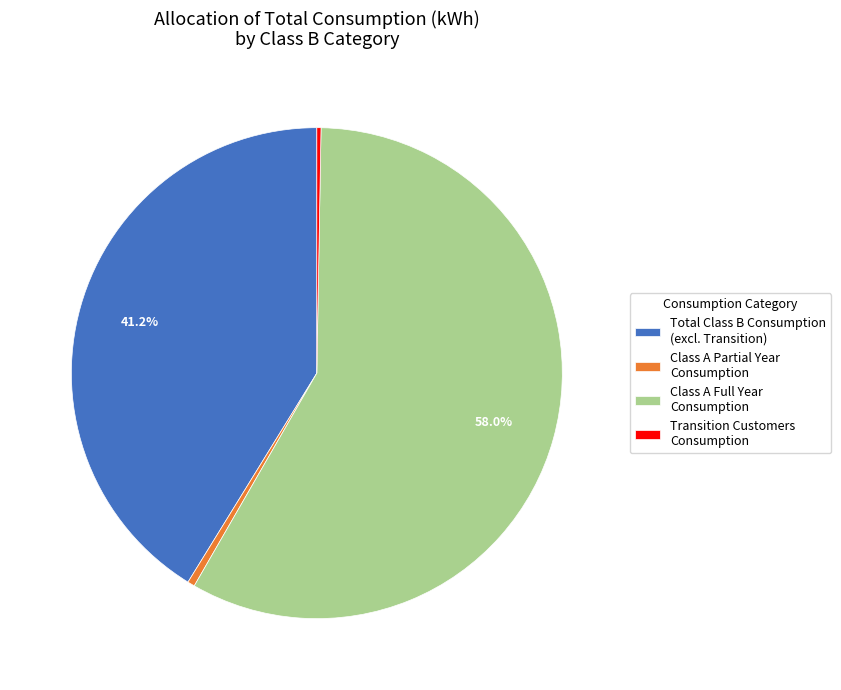

Which slice is the largest?

Class A Full Year Consumption